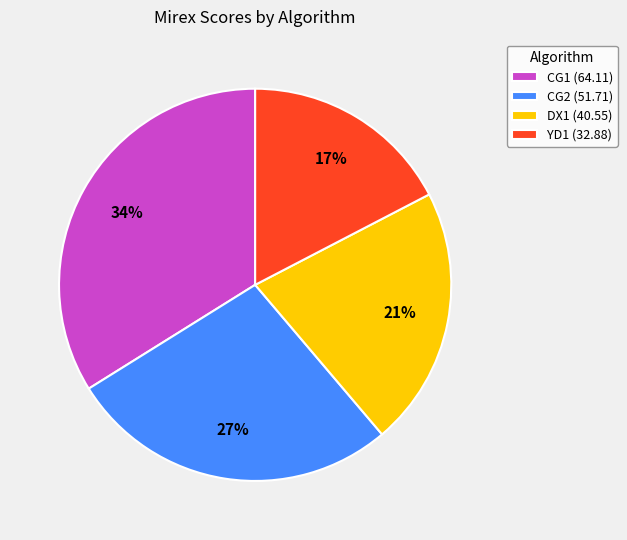

To the nearest percent, what is the average slice percentage?

25%